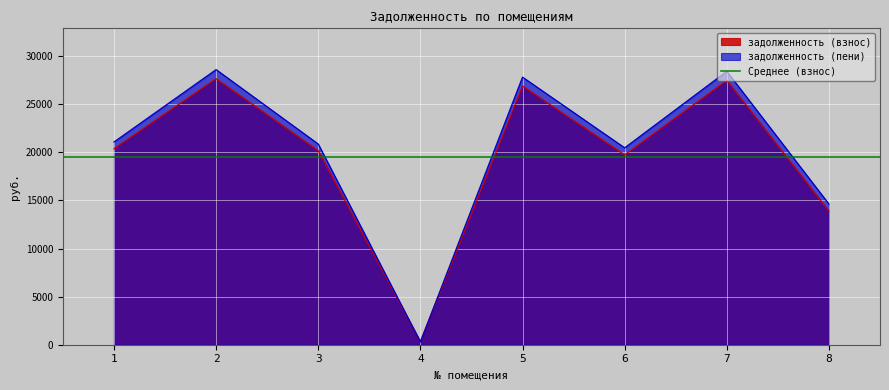

Where is the first local maximum for задолженность (взнос)?

2